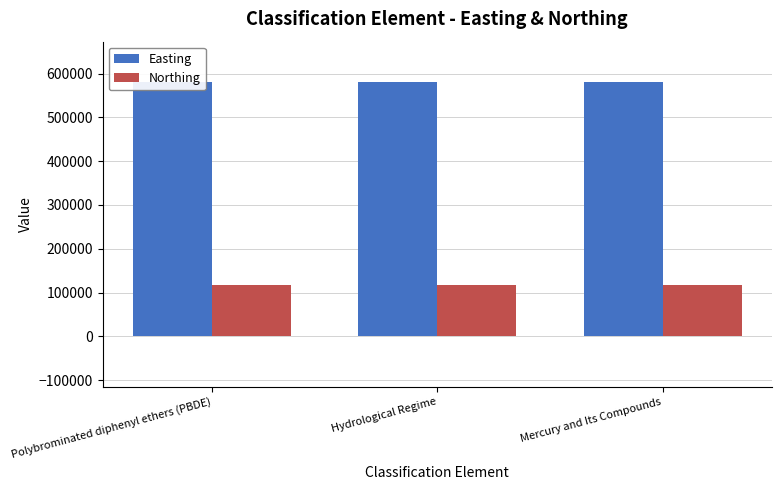

Which series has the largest total across all categories?

Easting